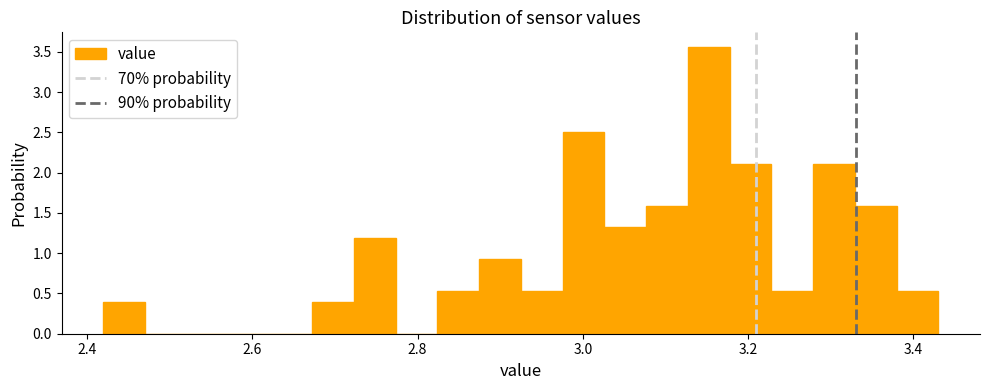

Around what value on the x-axis is the tallest bar? Give the approximate position of its centre, as read against the axis.

3.16